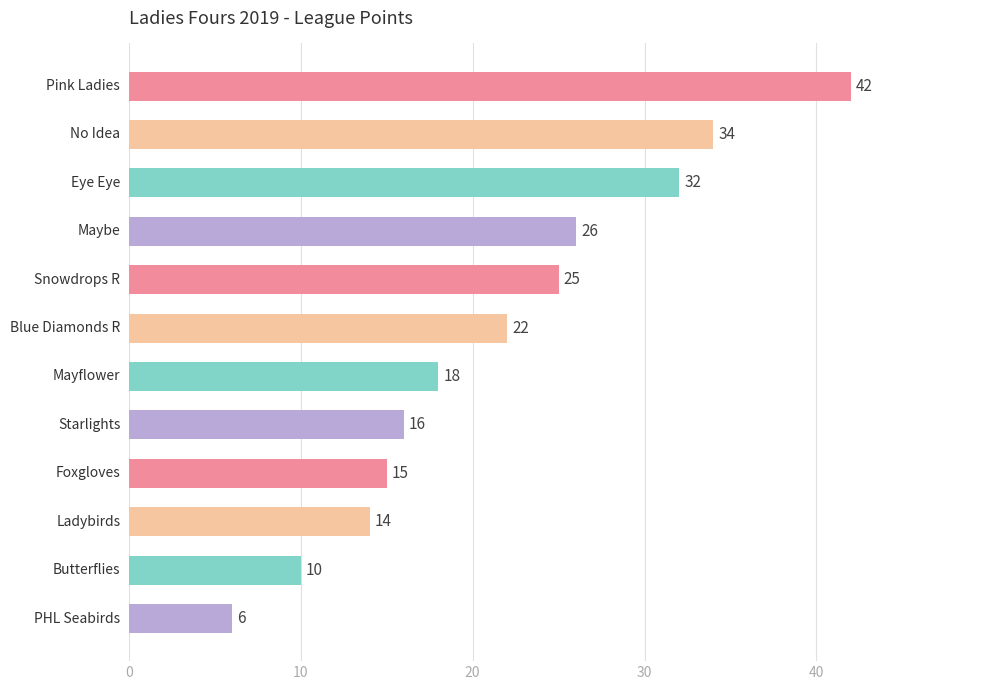

What is the sum of all values?

260